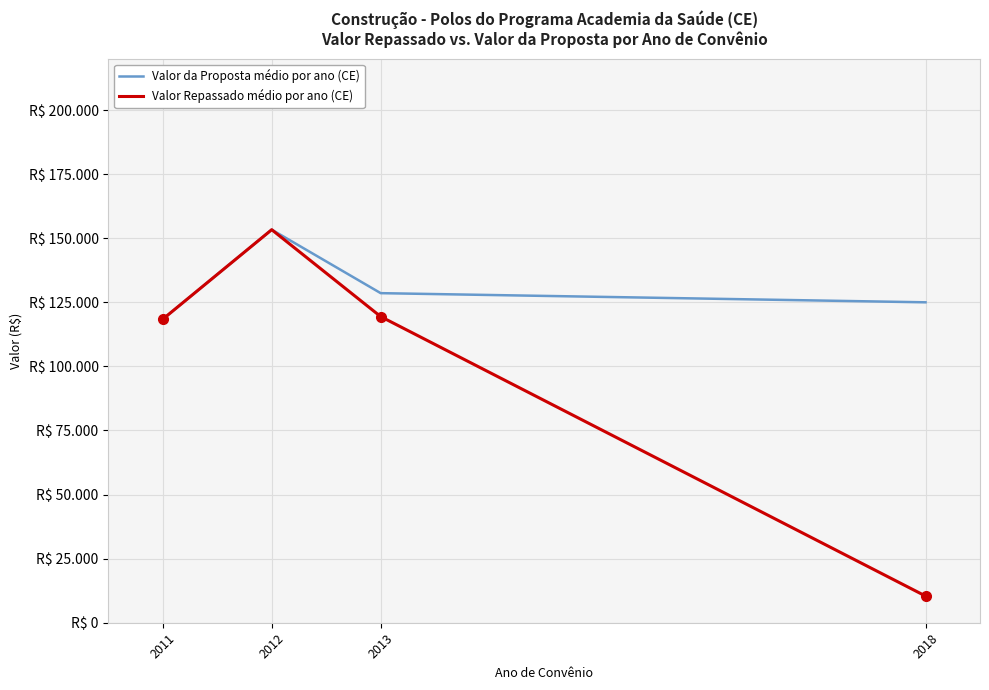

Reading left to right, list all the values displayed in this chart.

Valor da Proposta médio por ano (CE): 2011=118409.1	2012=153333.3	2013=128571.4	2018=125000.0
Valor Repassado médio por ano (CE): 2011=118409.1	2012=153333.3	2013=119428.6	2018=10416.7